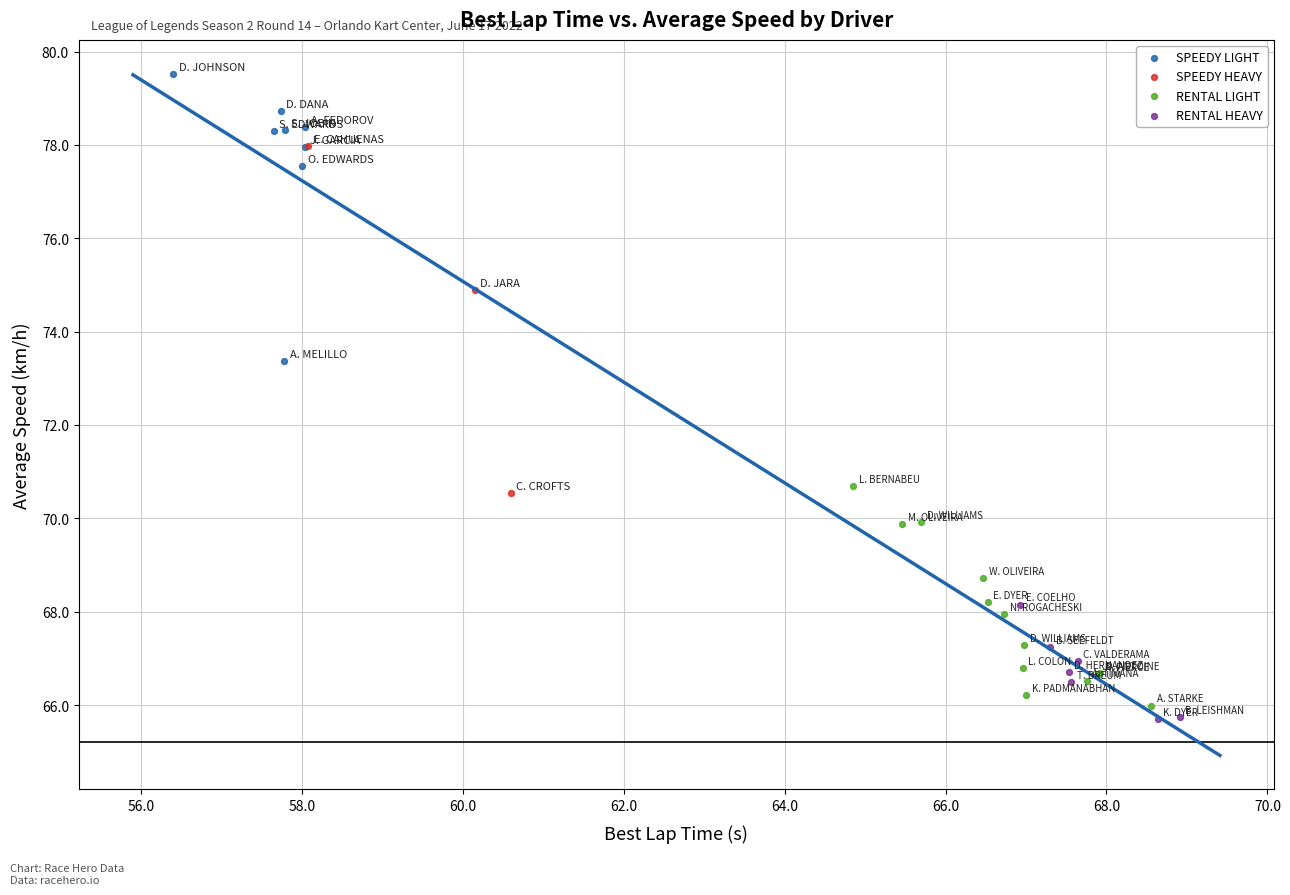

Which series contains the highest Y value?

SPEEDY LIGHT